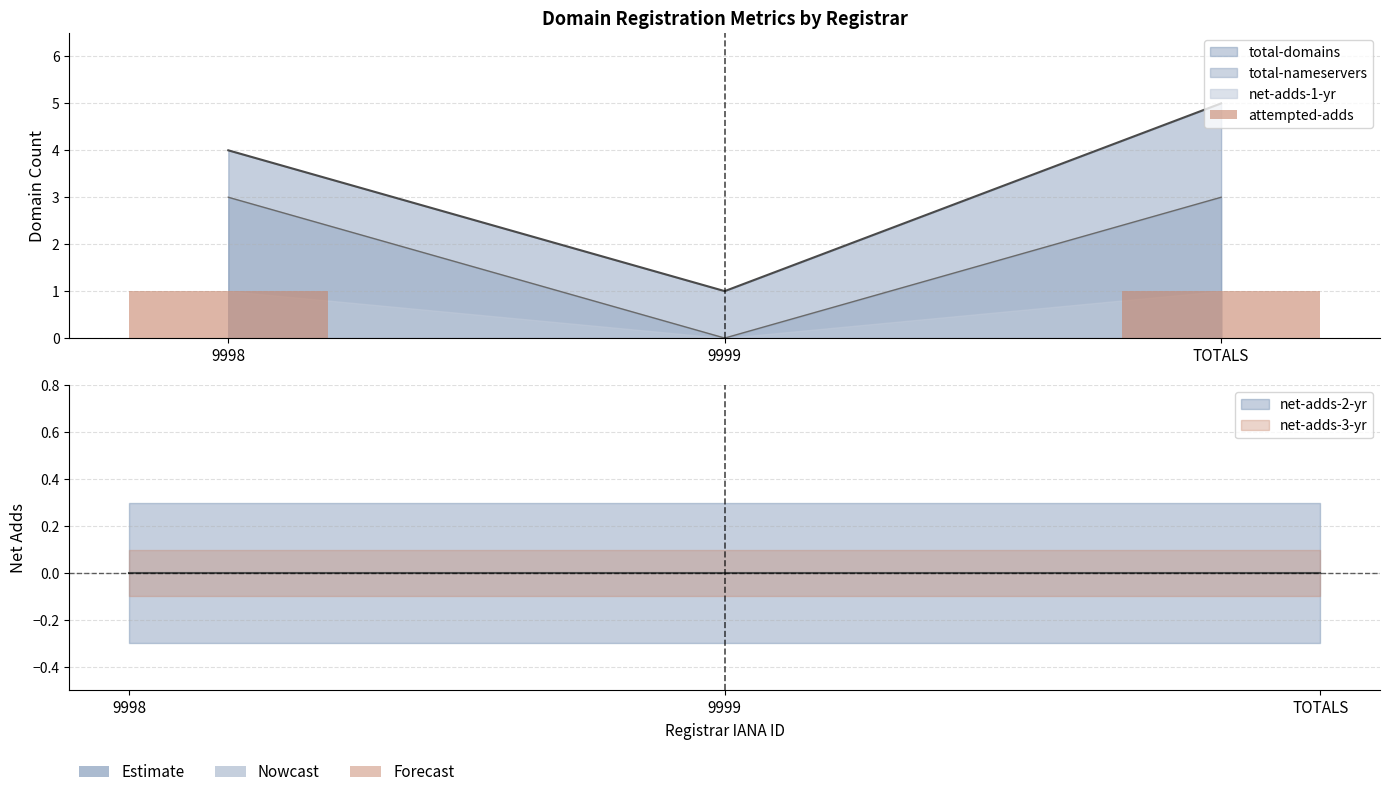

What is the label of the 2nd bar from the left?

9999